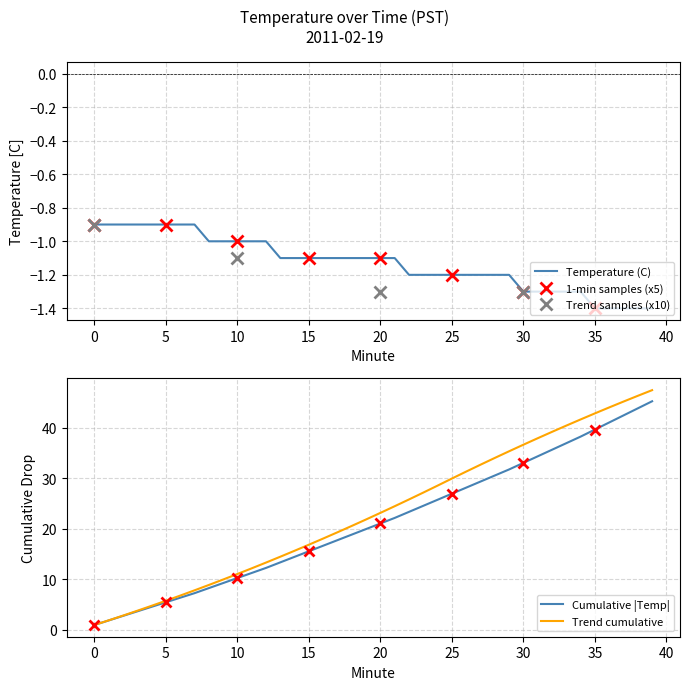

Reading left to right, extract all data points from this chart.

-0.9	-0.9	-0.9	-0.9	-0.9	-0.9	-0.9	-0.9	-1.0	-1.0	-1.0	-1.0	-1.0	-1.1	-1.1	-1.1	-1.1	-1.1	-1.1	-1.1	-1.1	-1.1	-1.2	-1.2	-1.2	-1.2	-1.2	-1.2	-1.2	-1.2	-1.3	-1.3	-1.3	-1.3	-1.3	-1.4	-1.4	-1.4	-1.4	-1.4